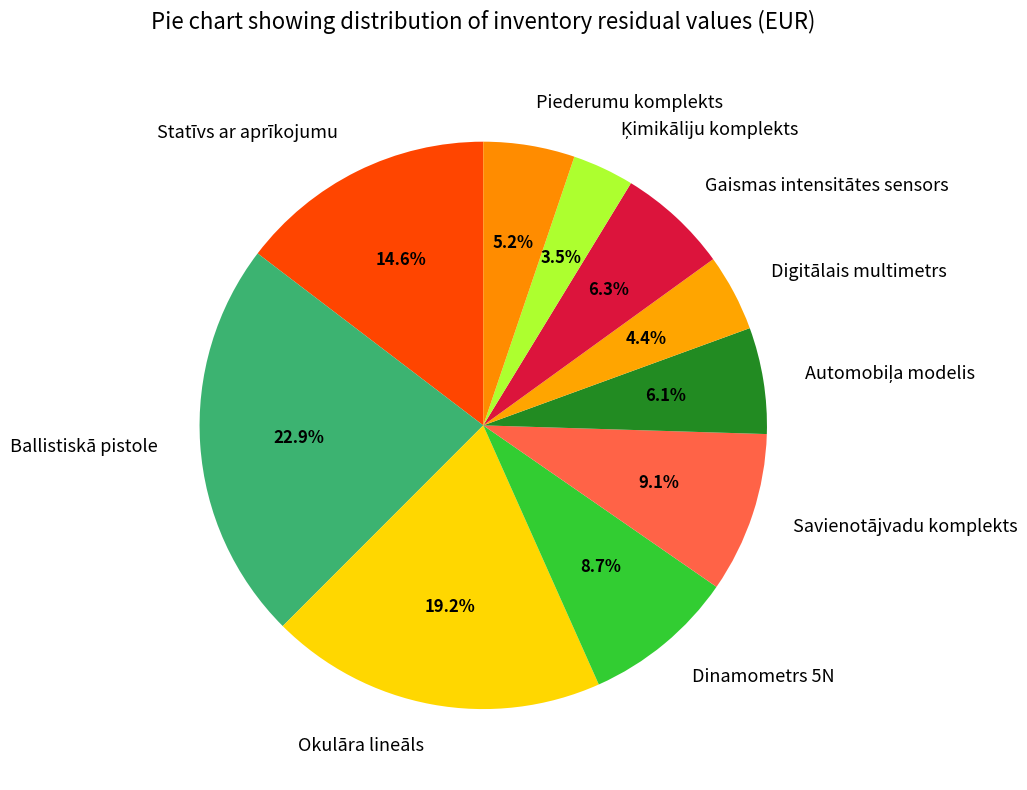

Is the sum of Ballistiskā pistole and Piederumu komplekts greater than half?

No